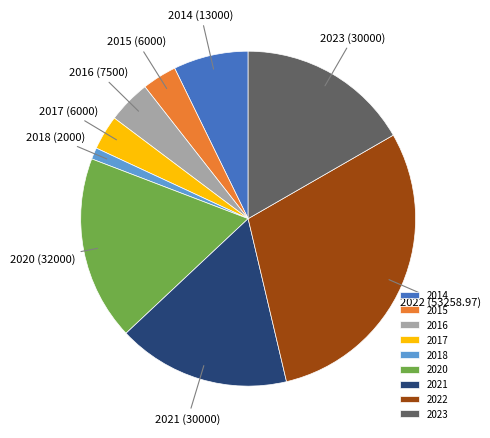

Which slice is the smallest?

2018